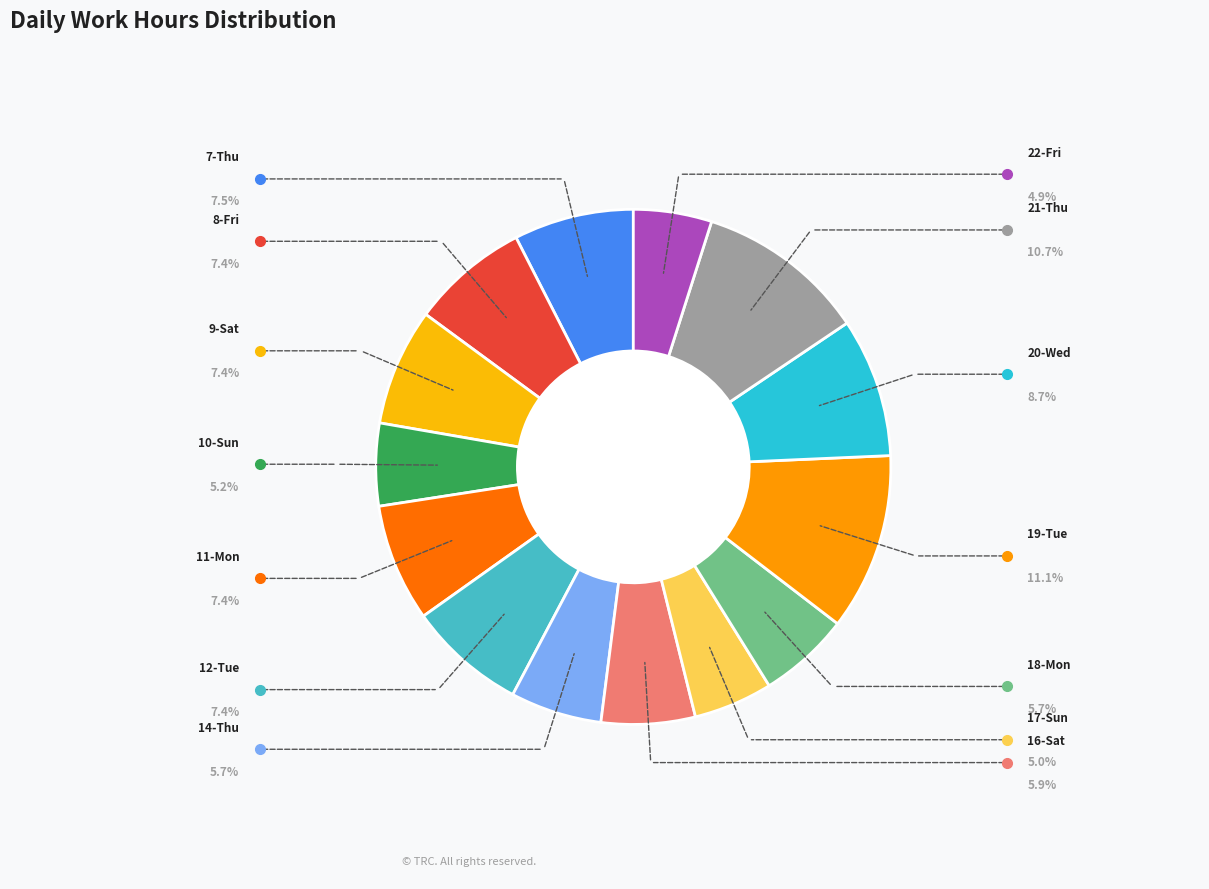

Count the number of slices in the pie.

14